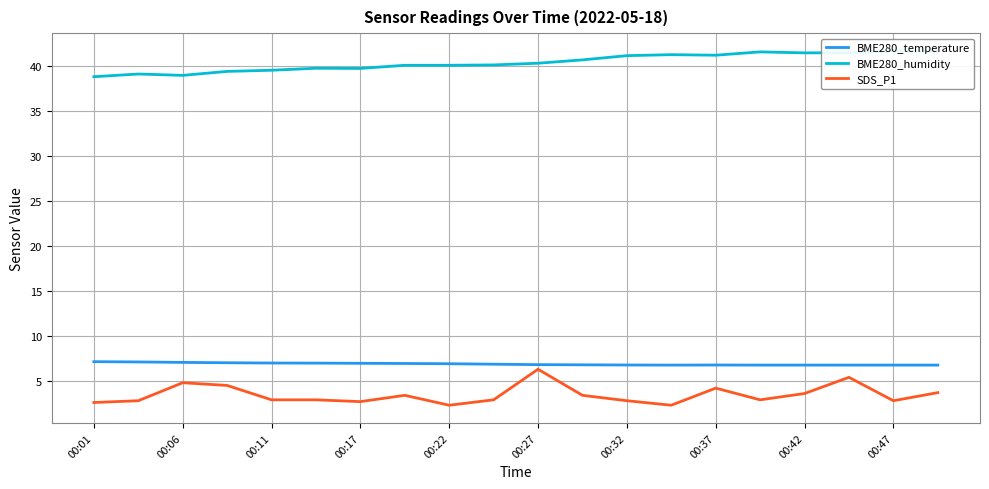

Is the value of BME280_humidity at 15 greater than the value of BME280_temperature at 17?

Yes